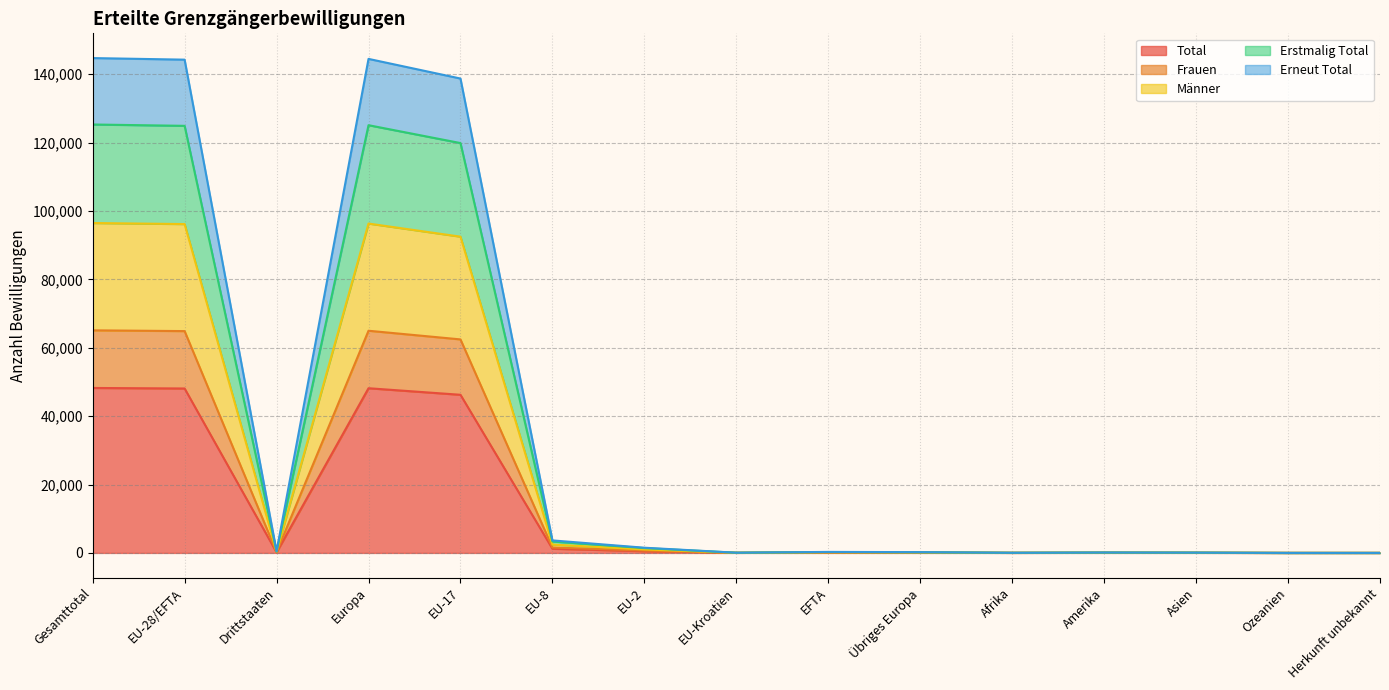

In Erneut Total, how many points are lower than both neighbors (excluding endpoints)?

3